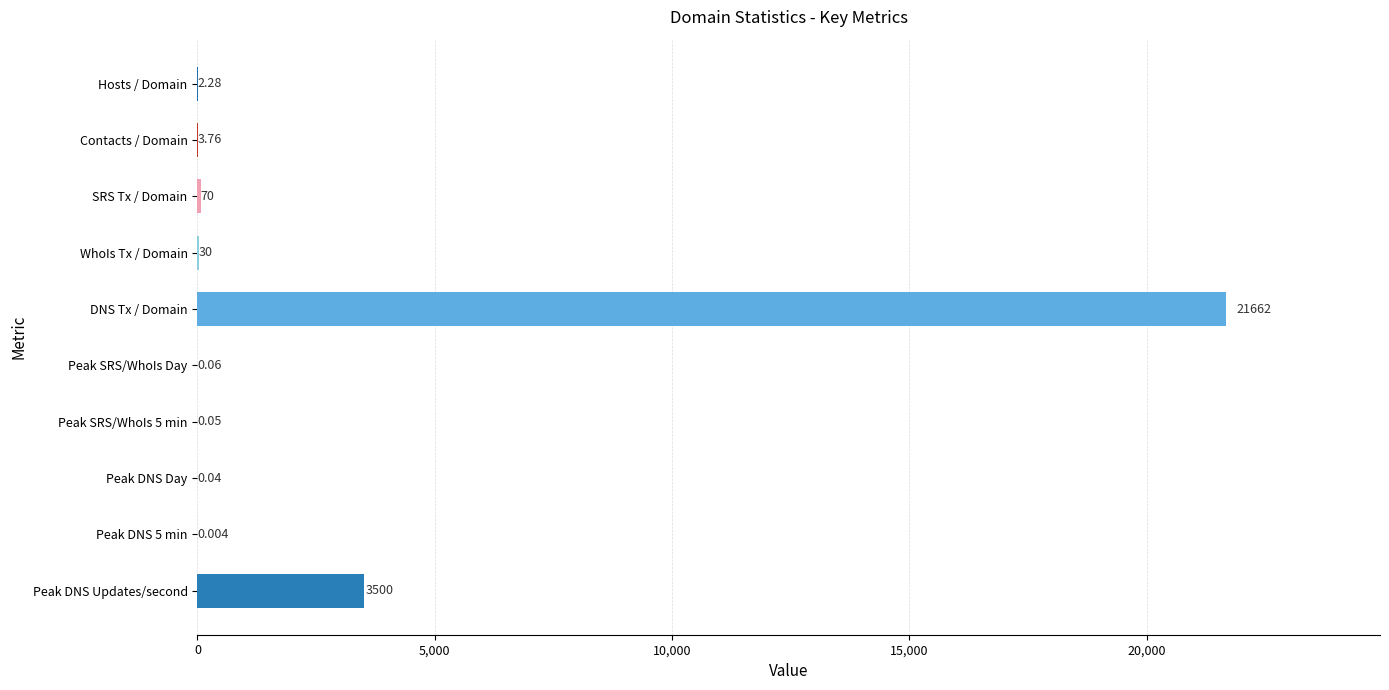

At which label is the value closest to 10831?

Peak DNS Updates/second